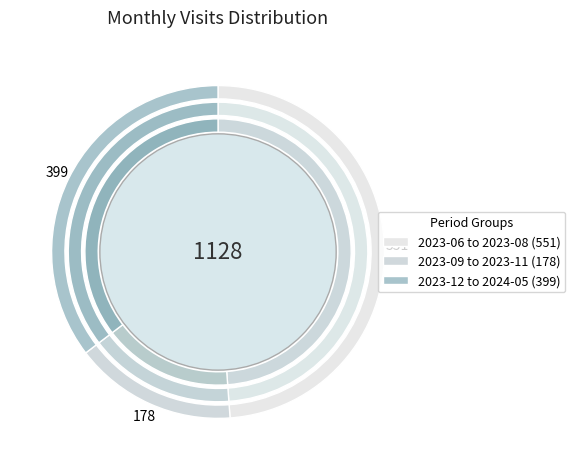

Is 2023-10 the majority of the pie?

No